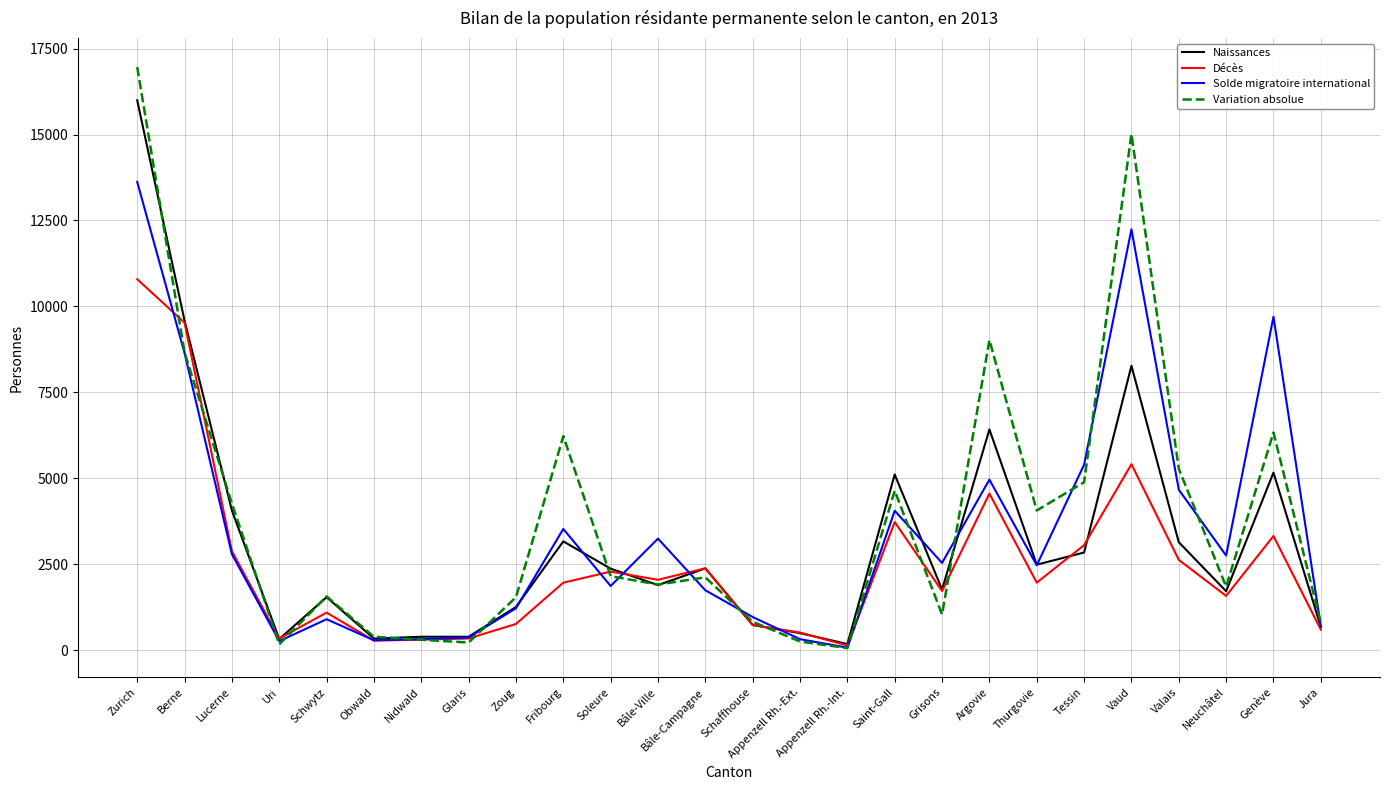

What is the difference between the Variation absolue values at Fribourg and Zurich?

10736